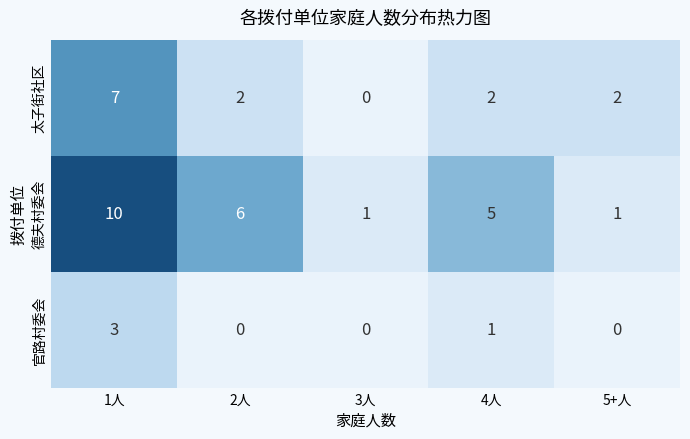

What is the difference between the maximum and minimum values in the 太子街社区 series?

7